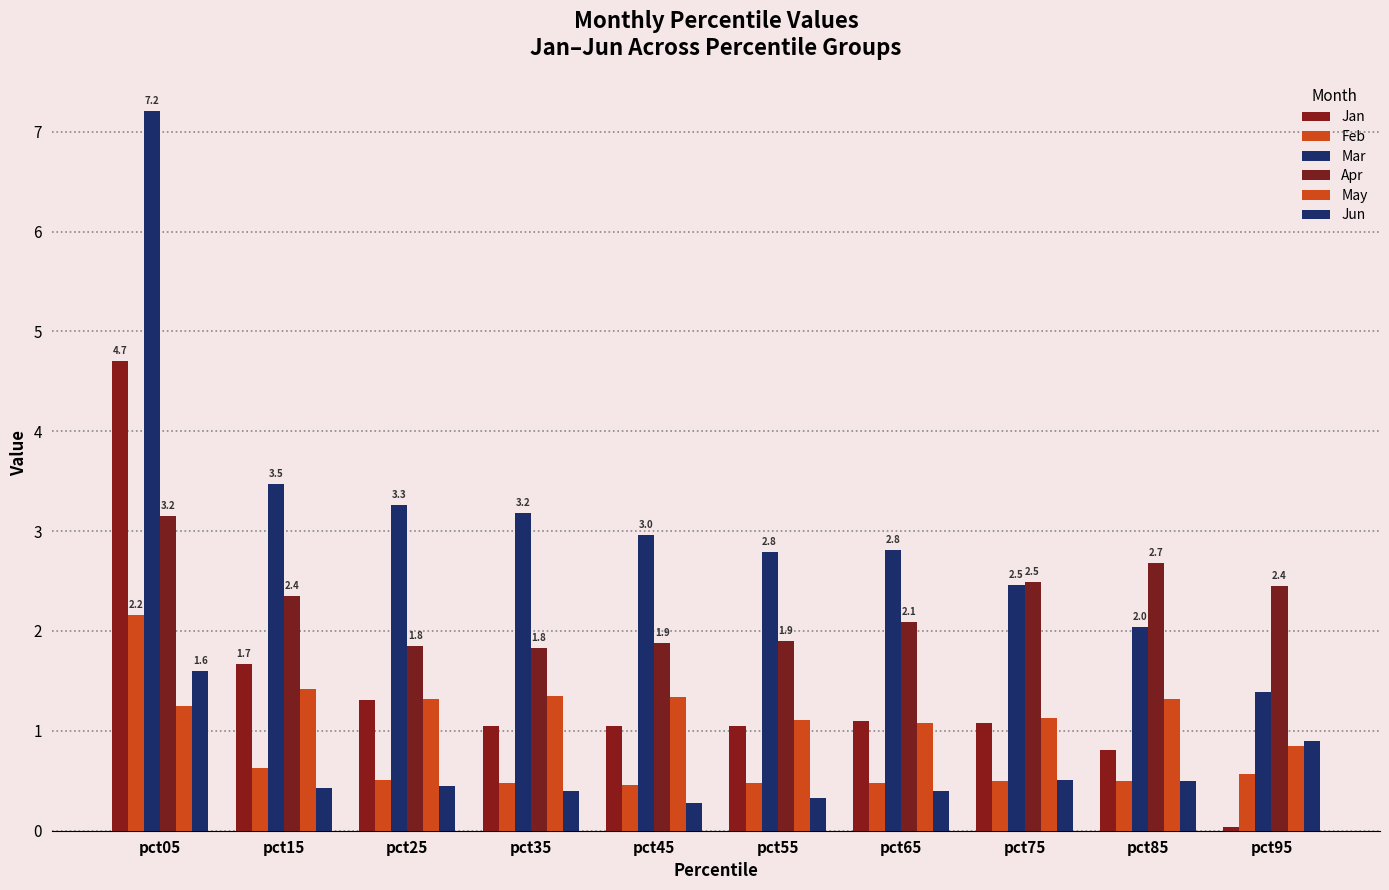

Are the bars horizontal?

No